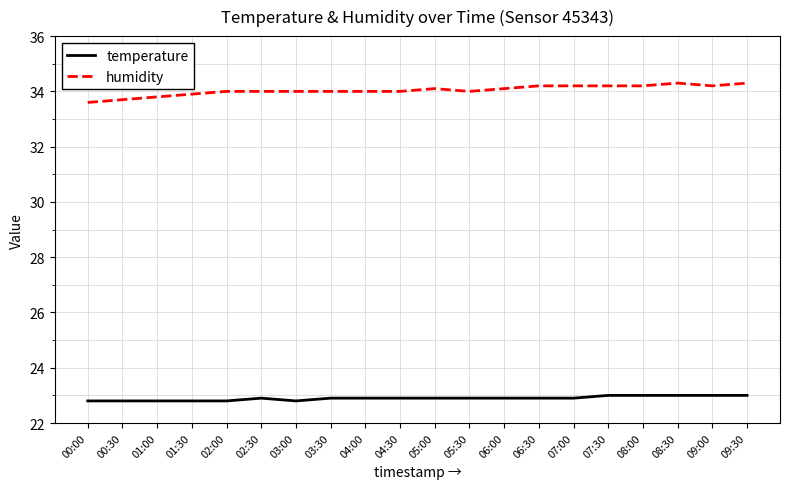

True or false: temperature and humidity cross at least once.

False